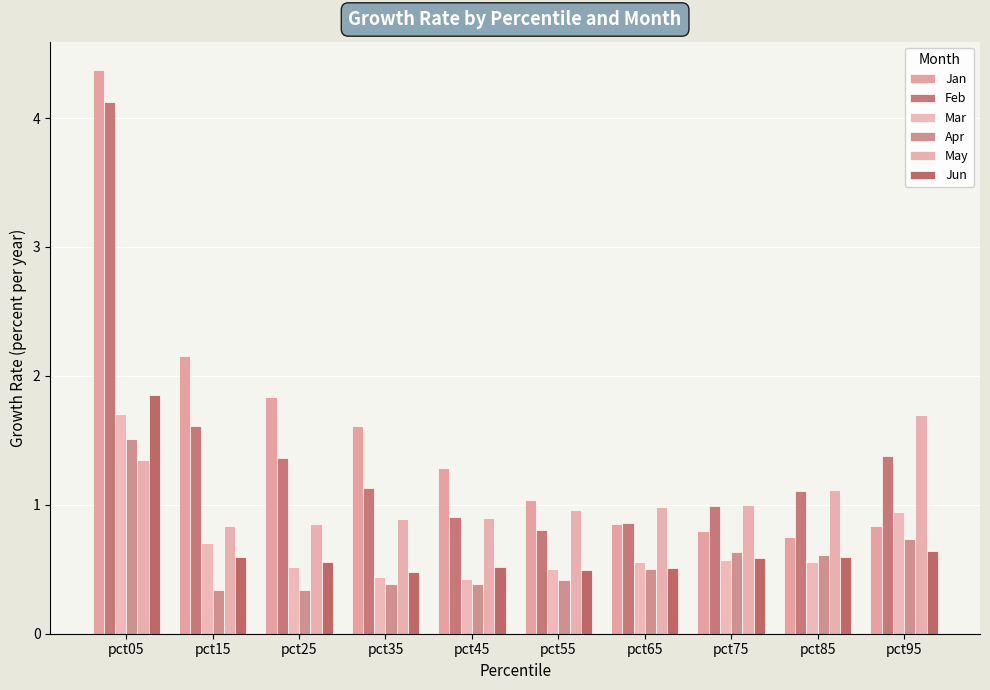

Is the value of Mar at pct35 greater than the value of Jan at pct45?

No